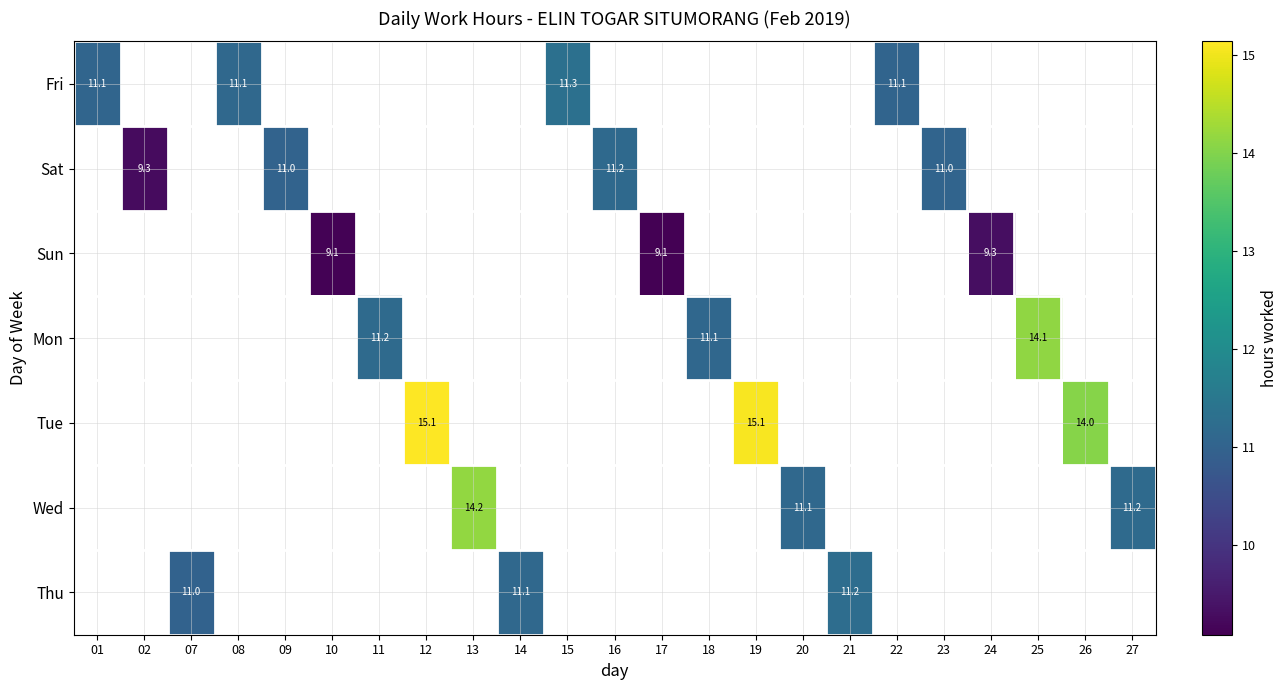

Which series has the largest total across all categories?

Fri